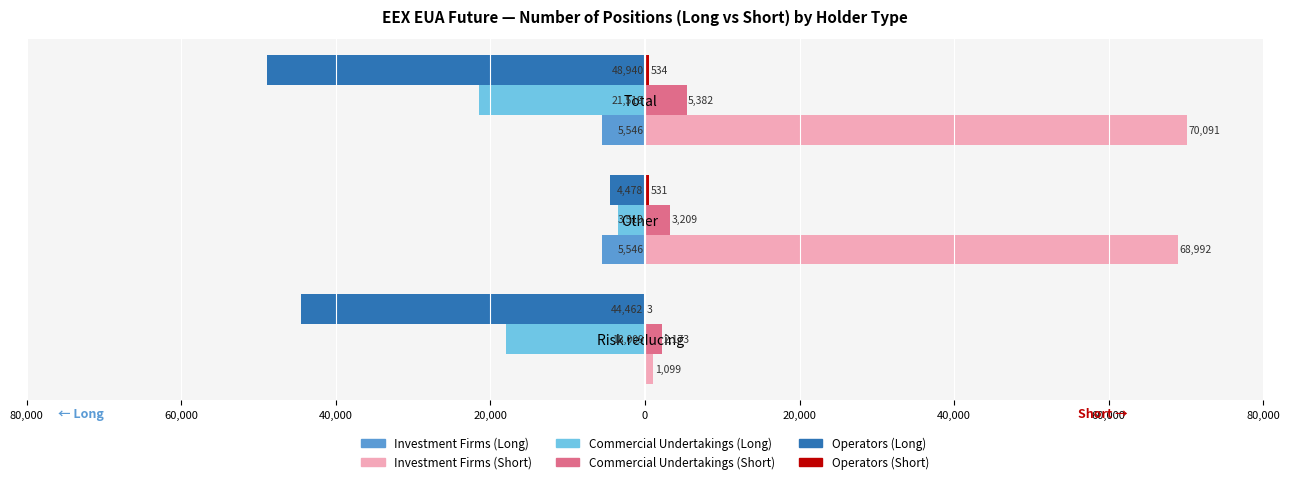

What are all the series names shown in the legend?

Investment Firms (Long), Investment Firms (Short), Commercial Undertakings (Long), Commercial Undertakings (Short), Operators (Long), Operators (Short)